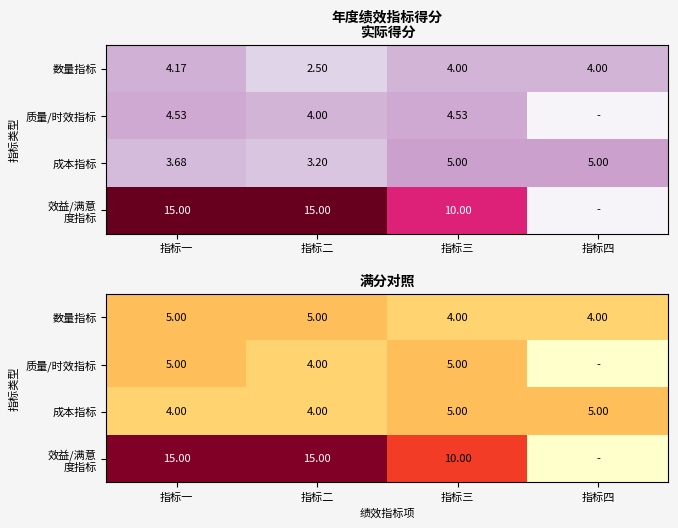

Is the value of 成本指标 at 指标二 greater than the value of 数量指标 at 指标二?

No